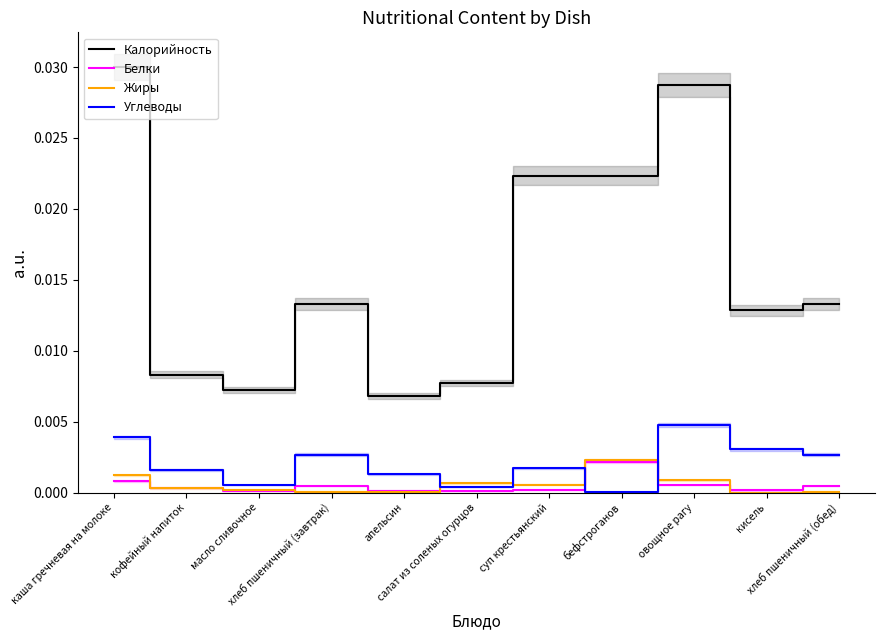

Is the value of Белки at салат из соленых огурцов greater than the value of Калорийность at кисель?

No